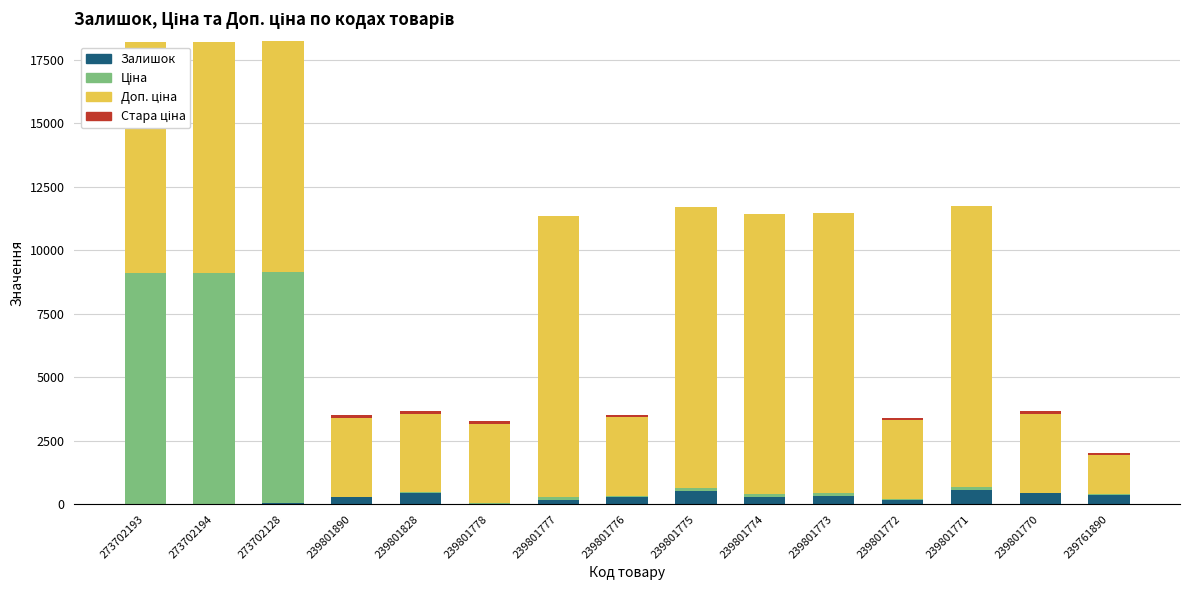

True or false: Залишок has a value of 164.0 at 239801777.

True